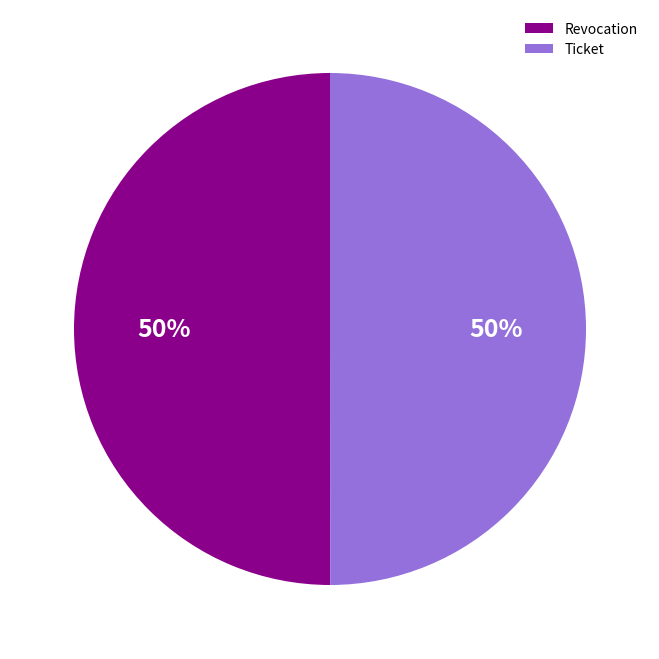

To the nearest percent, what is the average slice percentage?

50%